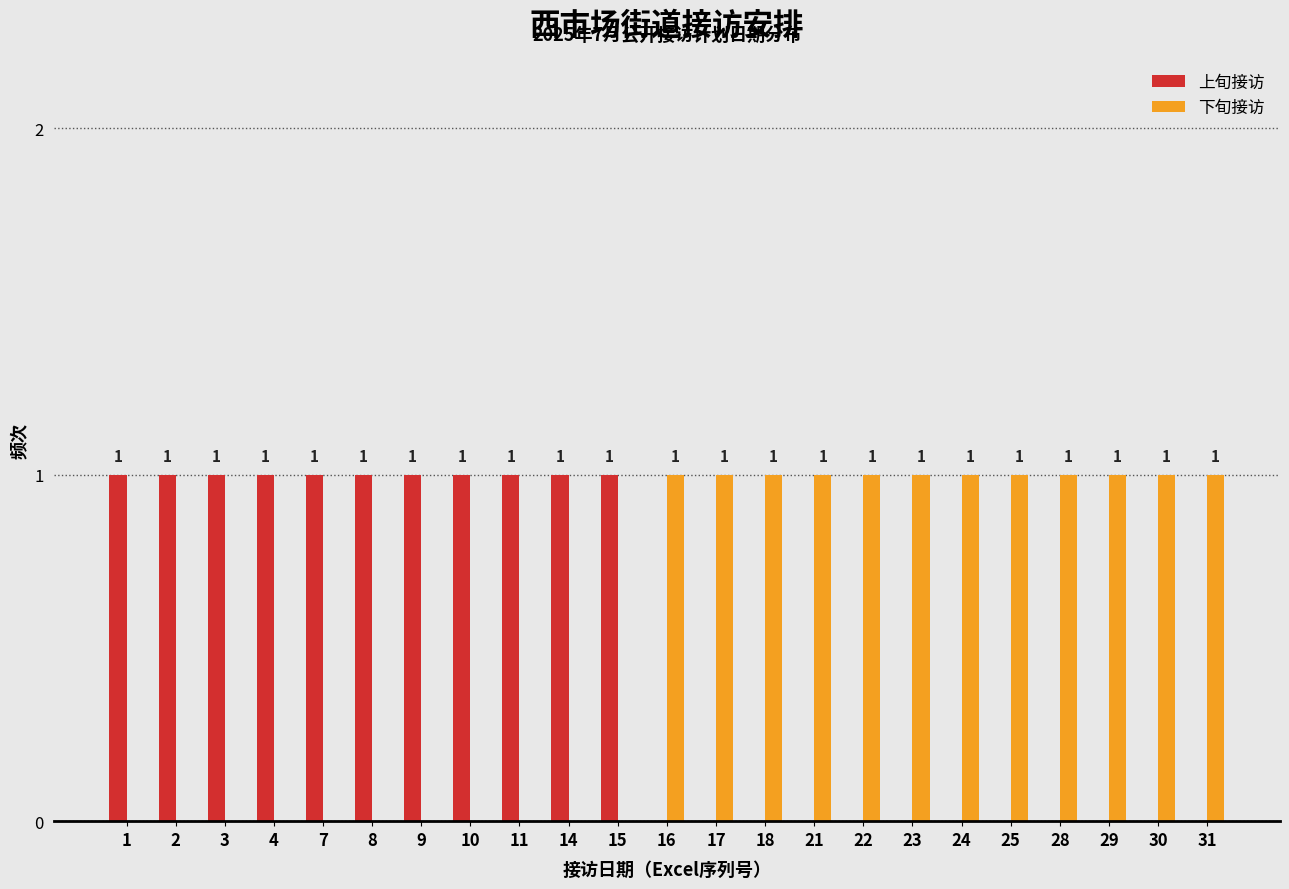

Reading left to right, extract all data points from this chart.

上旬接访: 1=1	2=1	3=1	4=1	7=1	8=1	9=1	10=1	11=1	14=1	15=1	16=0	17=0	18=0	21=0	22=0	23=0	24=0	25=0	28=0	29=0	30=0	31=0
下旬接访: 1=0	2=0	3=0	4=0	7=0	8=0	9=0	10=0	11=0	14=0	15=0	16=1	17=1	18=1	21=1	22=1	23=1	24=1	25=1	28=1	29=1	30=1	31=1